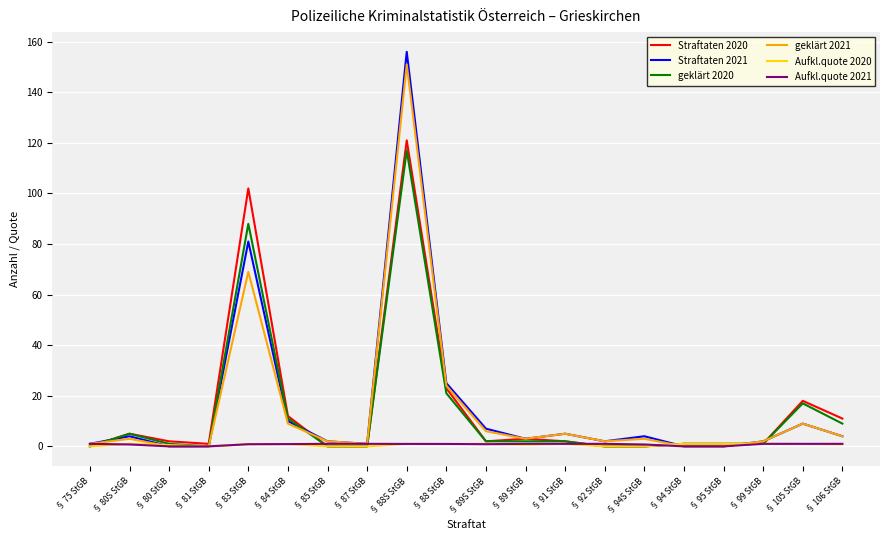

The geklärt 2021 series shows 64.6 at § 81 StGB. True or false?

False